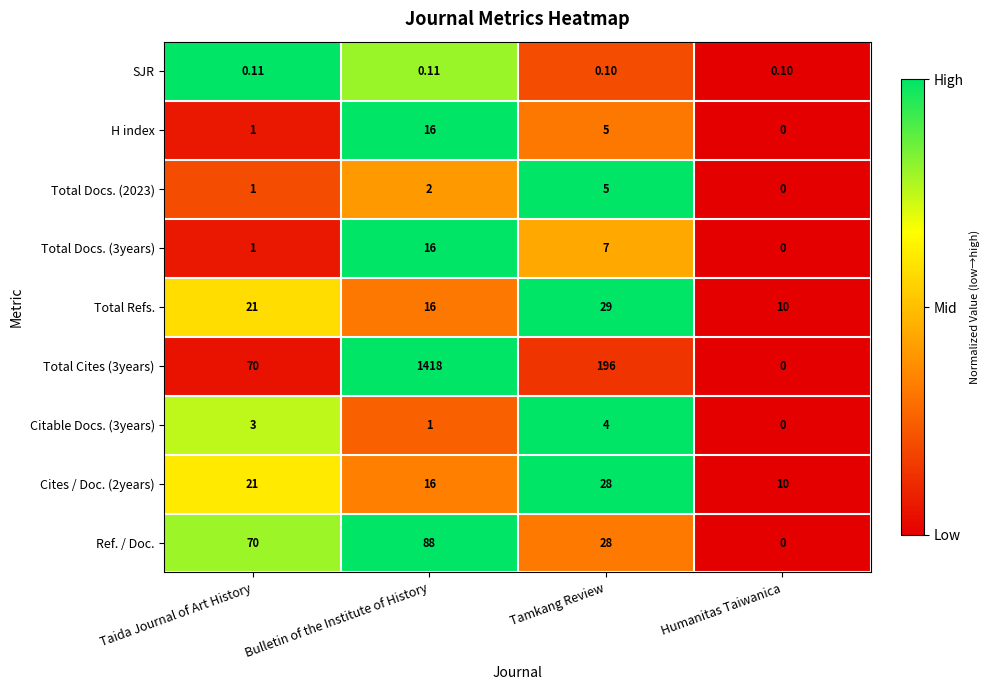

At which label is H index closest to 8?

Tamkang Review